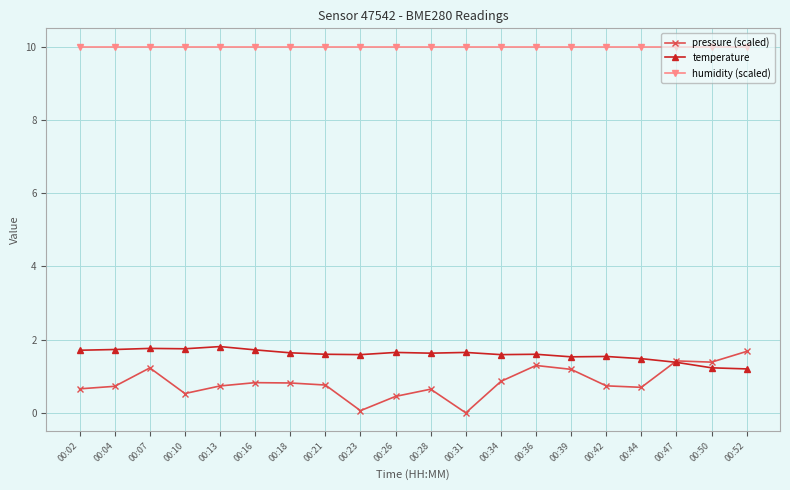

What is the spread (max minus min) of values at 00:36?

8.7